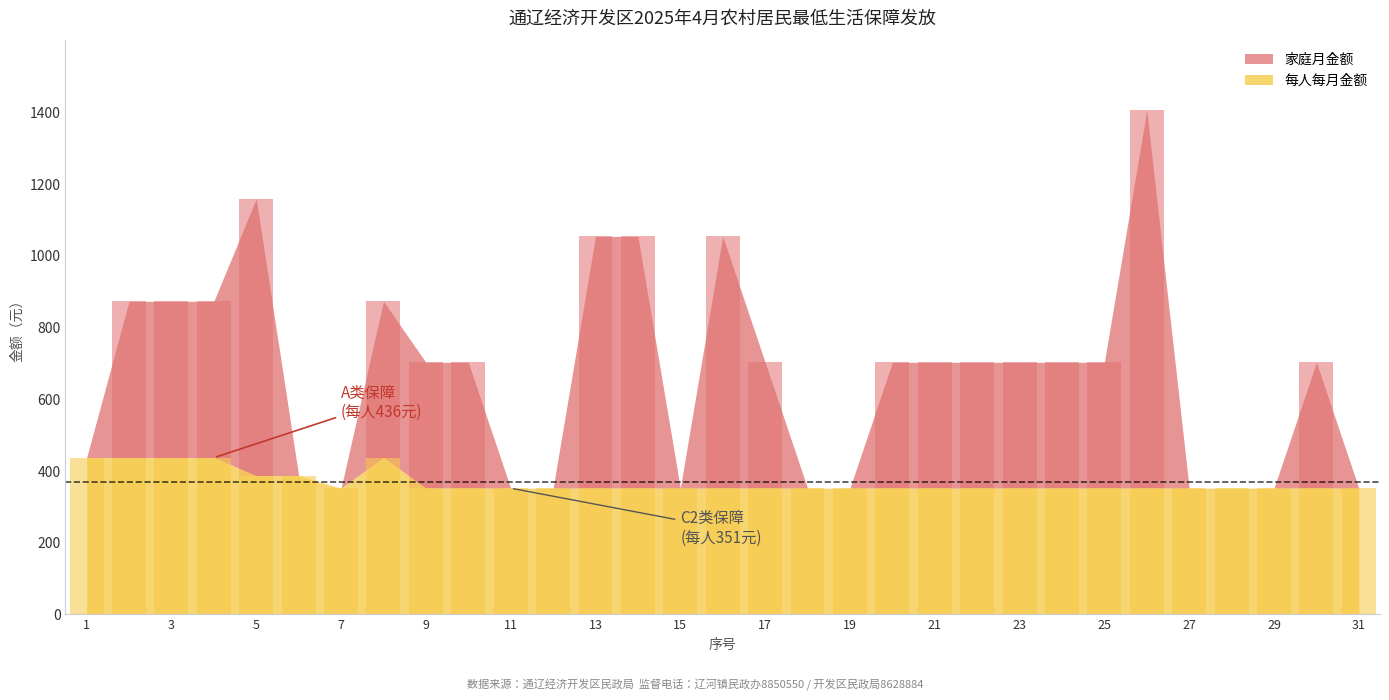

Rank the series by their maximum value, from highest to lowest.

家庭月金额, 每人每月金额